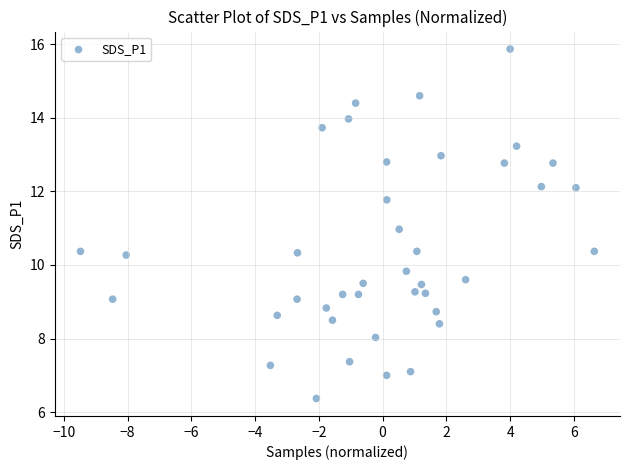

What is the range of Y values (max minus min)?

9.5